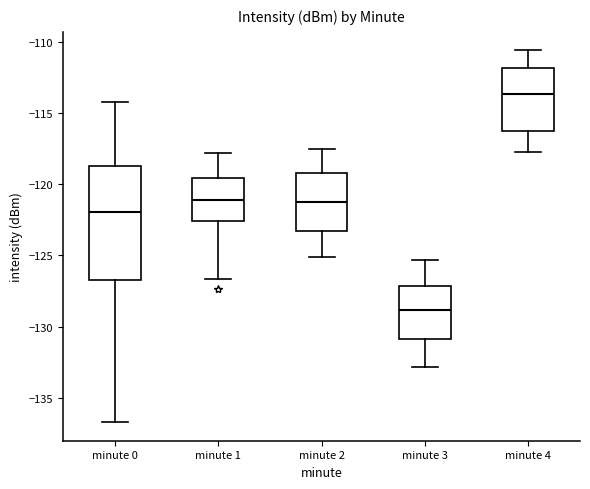

Where is the upper edge of the box for minute 4 on the y-axis? The values are not printed on the chart, so give them approximately, as read against the axis.

-112.0